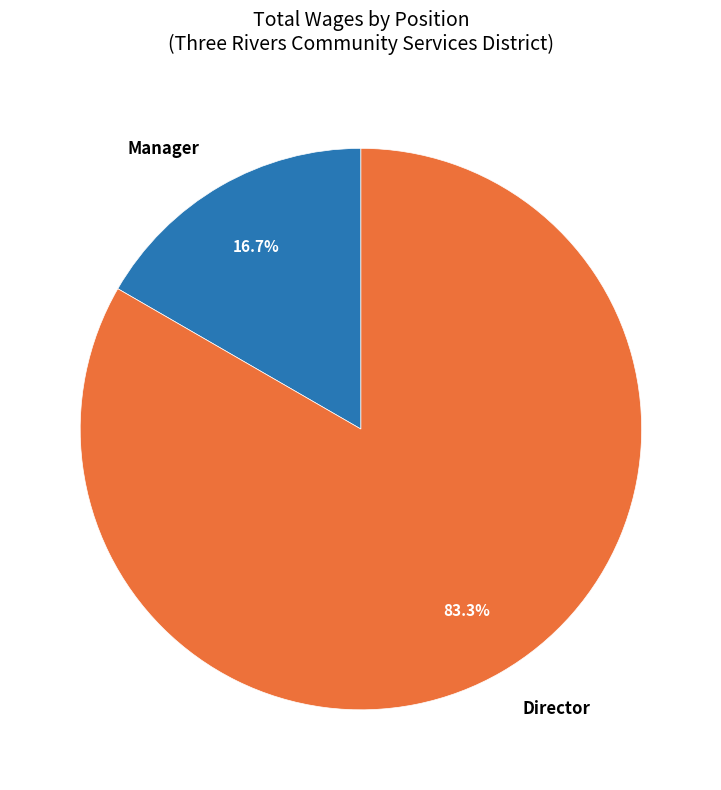

What percentage do Director and Manager together represent?

100.0%